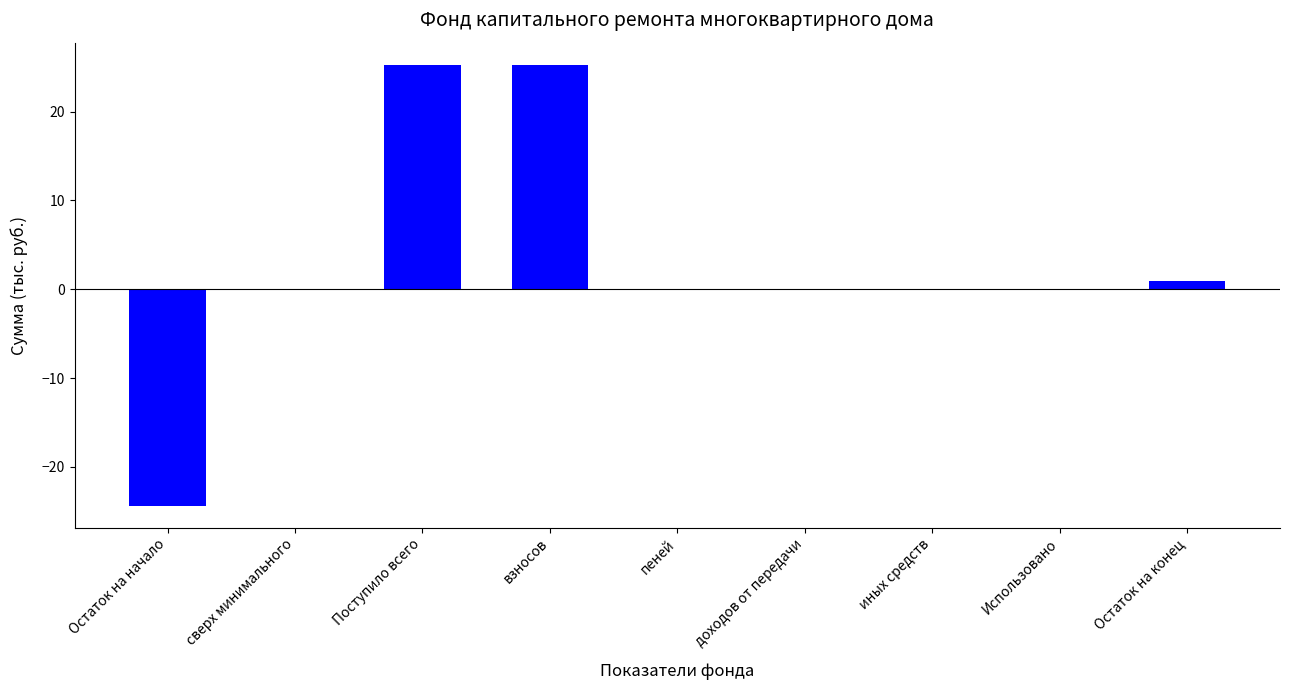

What is the change in value from иных средств to Остаток на конец?

+0.9